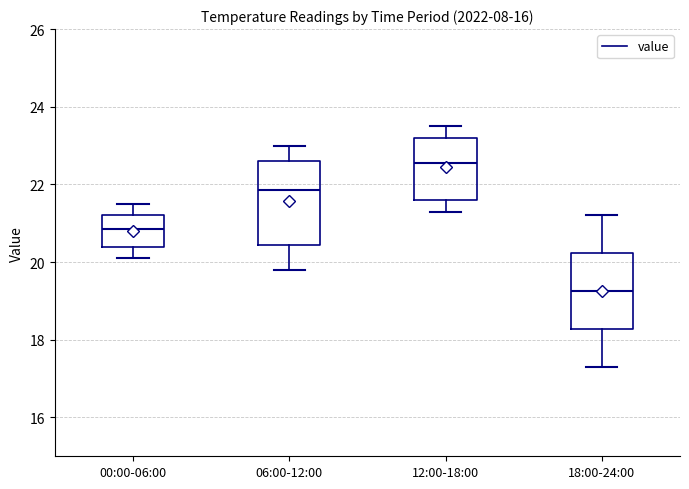

Which box has the lowest median line?

18:00-24:00